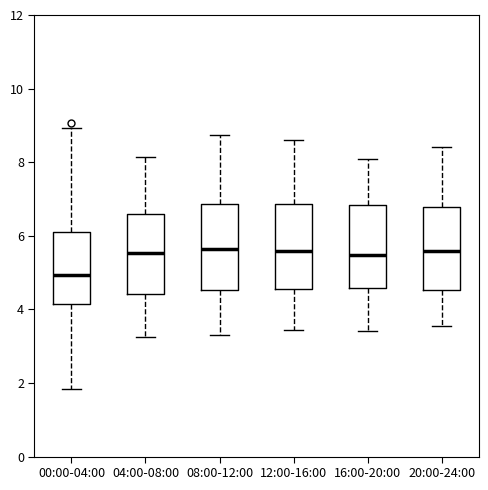

Reading left to right, transcribe this box plot: for each box, give where its median line is, the range the box spans, and where its two whiskers end, as read against the y-axis. The values are not printed on the chart, so give them approximately, as read against the axis.

00:00-04:00: median 5.0, box 4.2 to 6.2, whiskers 1.8 to 9.0
04:00-08:00: median 5.6, box 4.4 to 6.6, whiskers 3.2 to 8.2
08:00-12:00: median 5.6, box 4.6 to 6.8, whiskers 3.4 to 8.8
12:00-16:00: median 5.6, box 4.6 to 6.8, whiskers 3.4 to 8.6
16:00-20:00: median 5.4, box 4.6 to 6.8, whiskers 3.4 to 8.2
20:00-24:00: median 5.6, box 4.6 to 6.8, whiskers 3.6 to 8.4